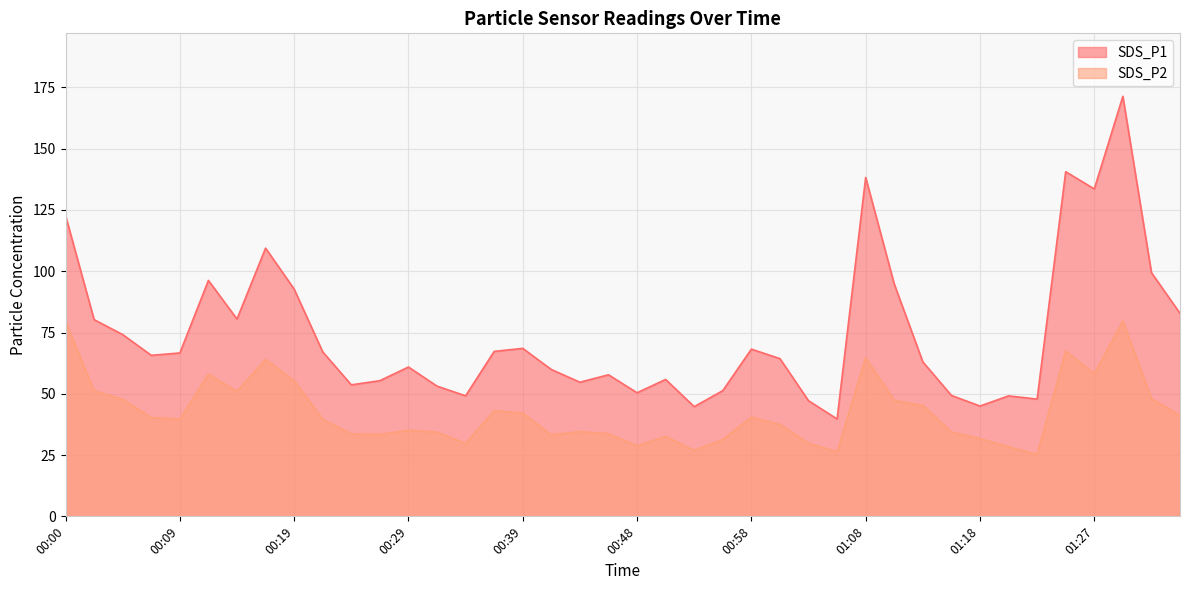

What position from the left is 00:19?

9